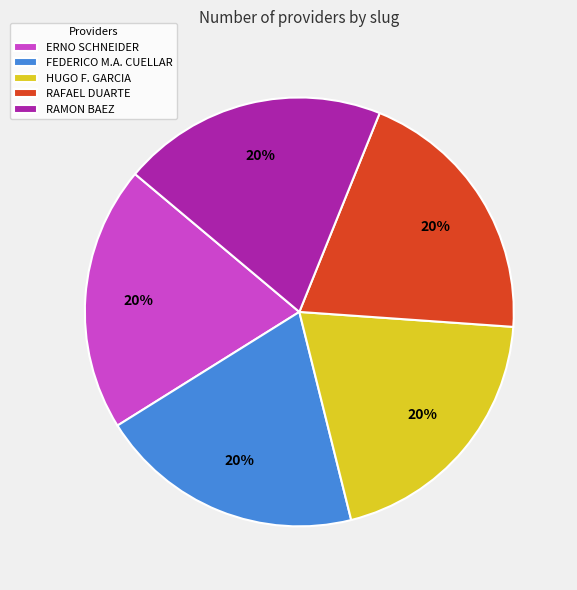

Do ERNO SCHNEIDER and FEDERICO M.A. CUELLAR together represent more than half of the pie?

No